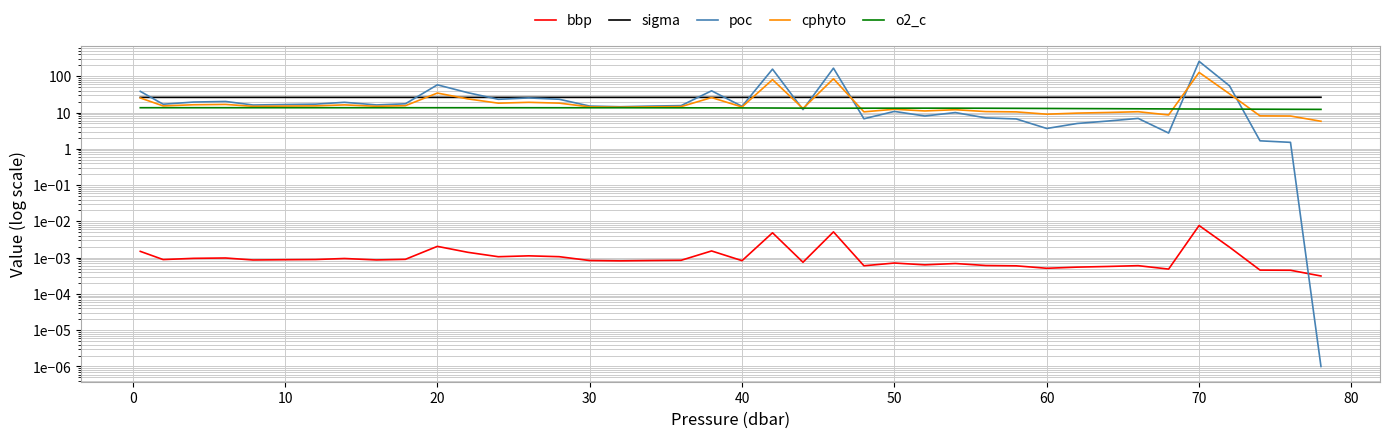

What is the value of the sigma point at the 36th from the left?

26.3